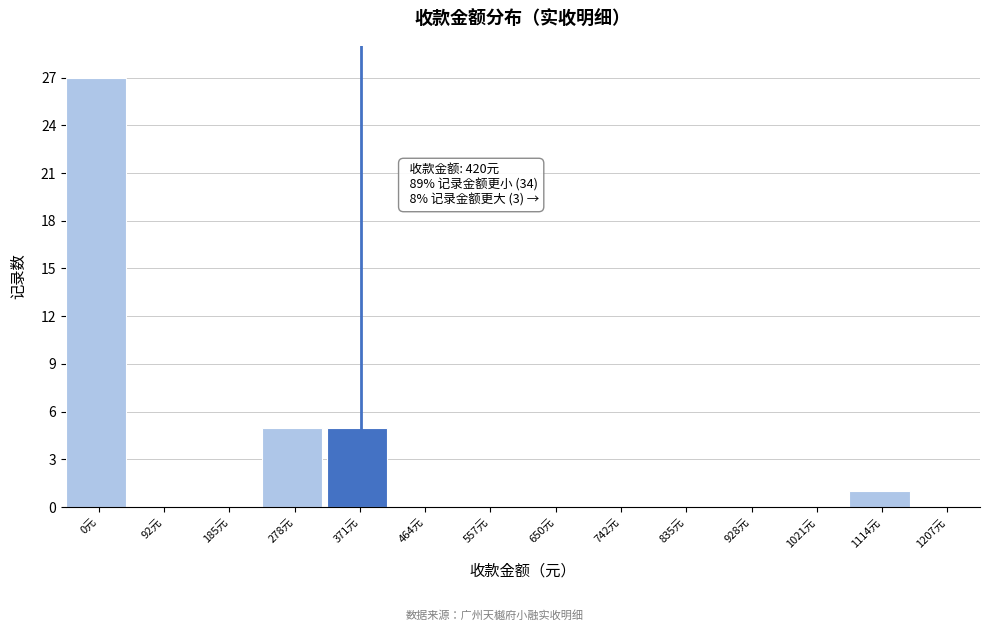

Reading left to right, what are all the values shown in this chart?

0元=27	92元=0	185元=0	278元=5	371元=5	464元=0	557元=0	650元=0	742元=0	835元=0	928元=0	1021元=0	1114元=1	1207元=0